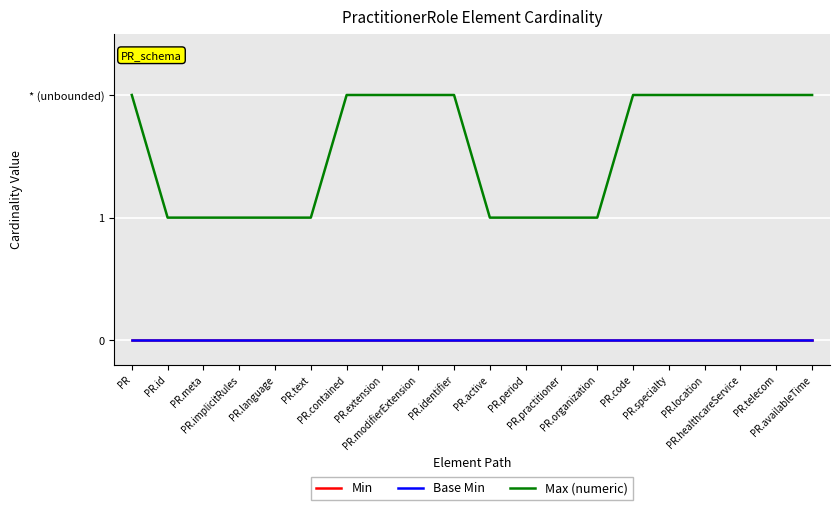

What is the difference between the highest and lowest values at PR.id?

1